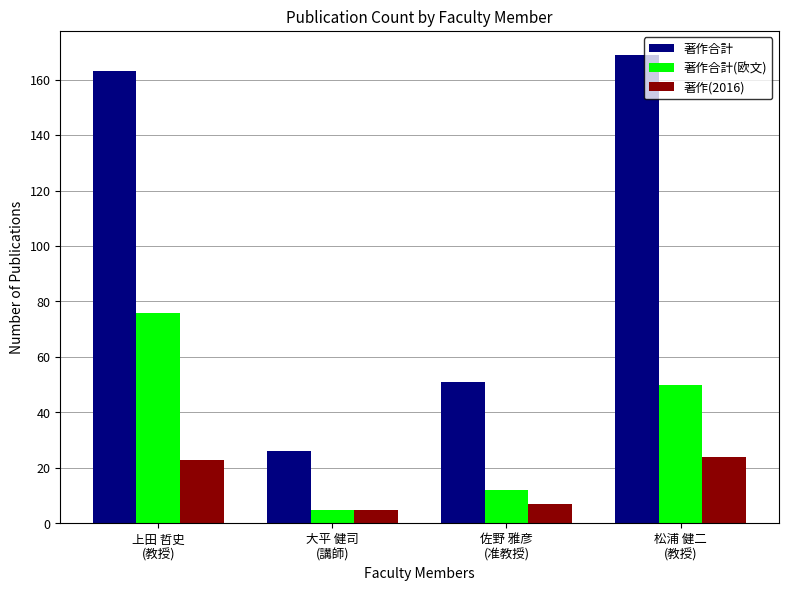

Is the value of 著作合計 at 大平 健司
(講師) greater than the value of 著作(2016) at 佐野 雅彦
(准教授)?

Yes